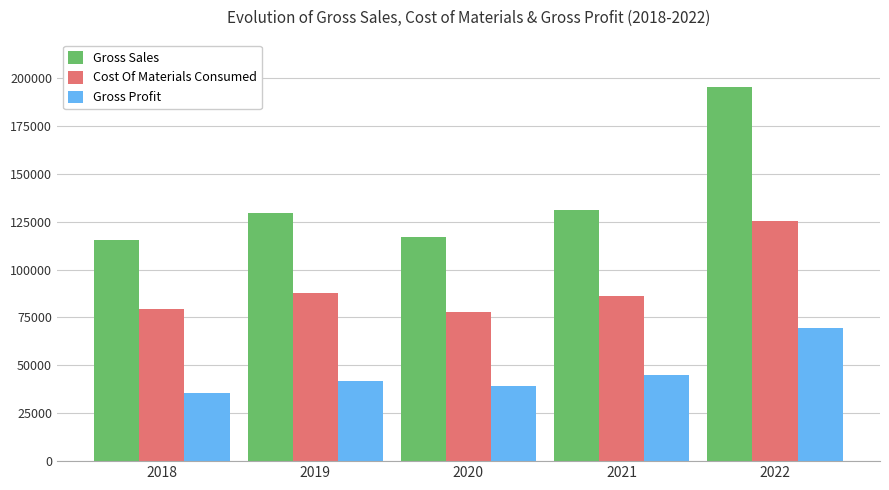

Is it true that Gross Sales equals 220295.9 at 2021?

False